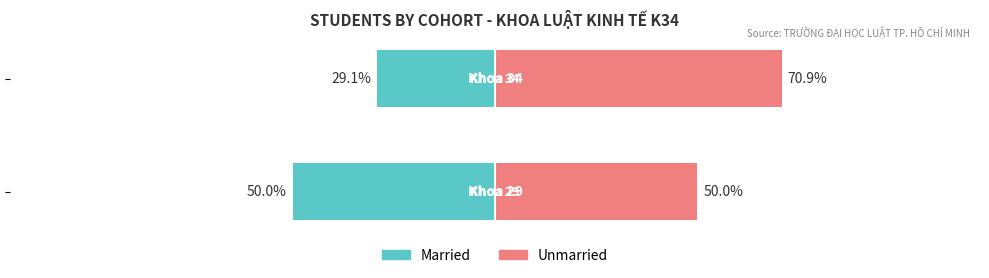

Reading right to left, what are all the values shown in this chart?

Married: -29.1	-50.0
Unmarried: 70.9	50.0